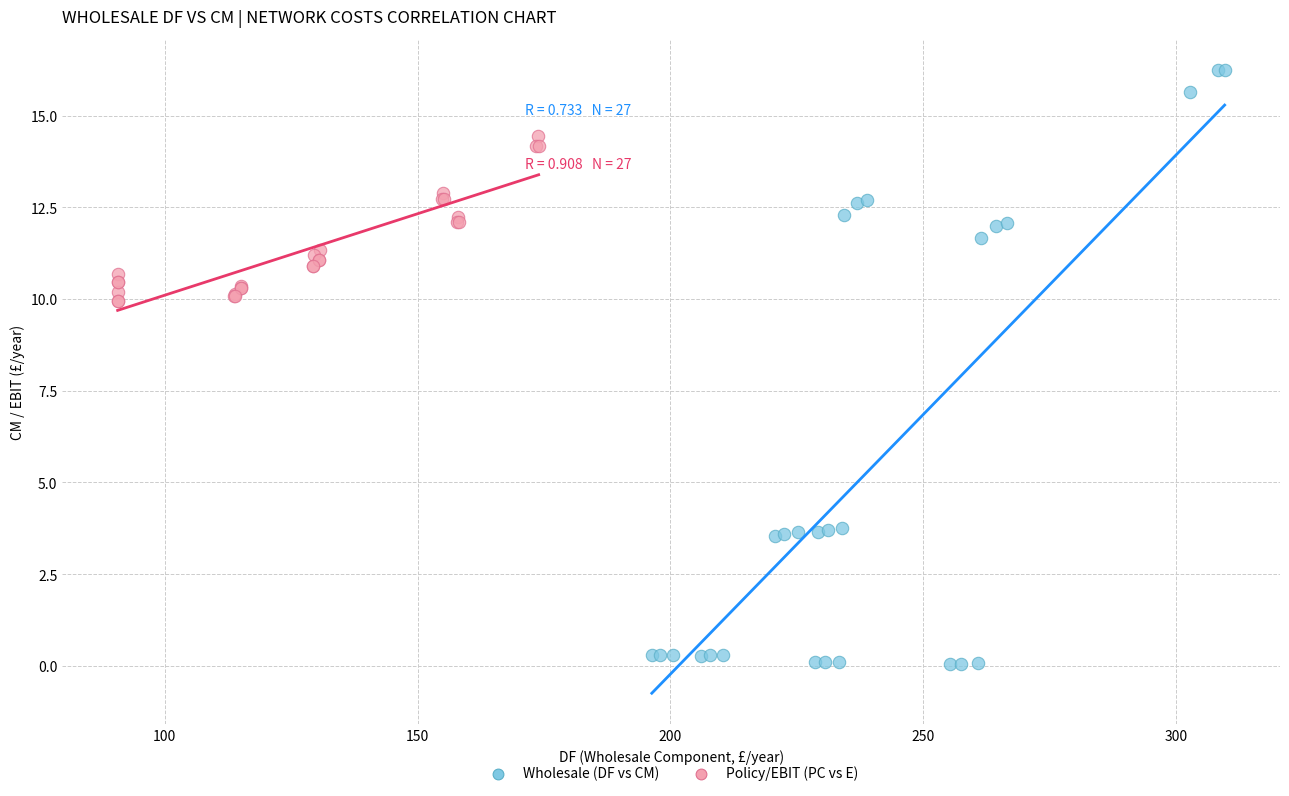

Which series reaches the maximum Y coordinate?

Wholesale (DF vs CM)